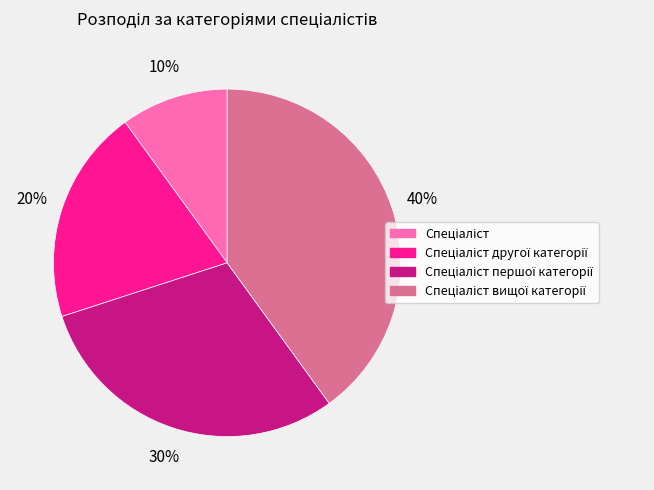

Is there any slice that represents more than half of the pie?

No